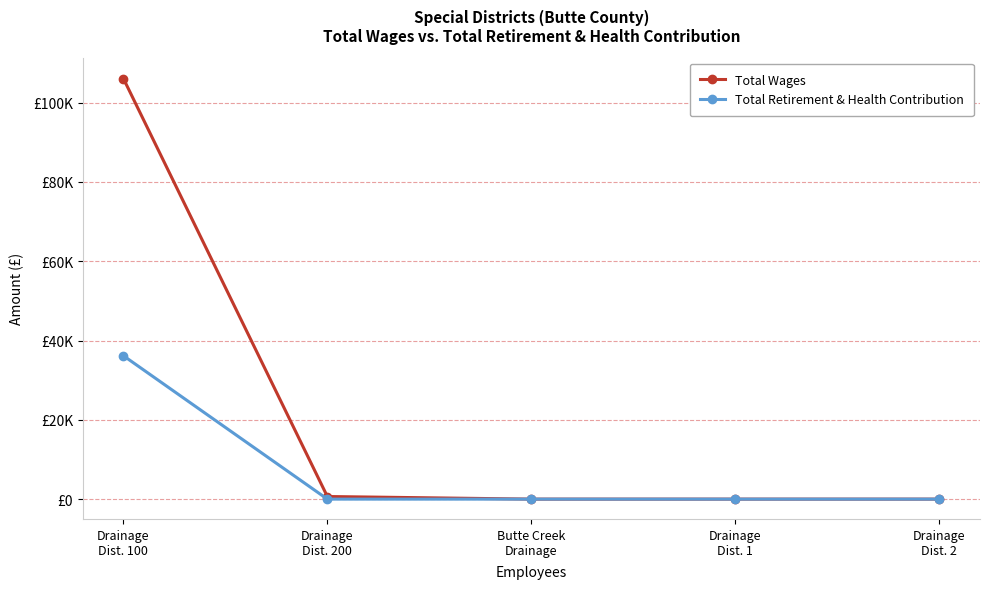

Is it true that Total Retirement & Health Contribution equals 12938 at Drainage
Dist. 100?

False